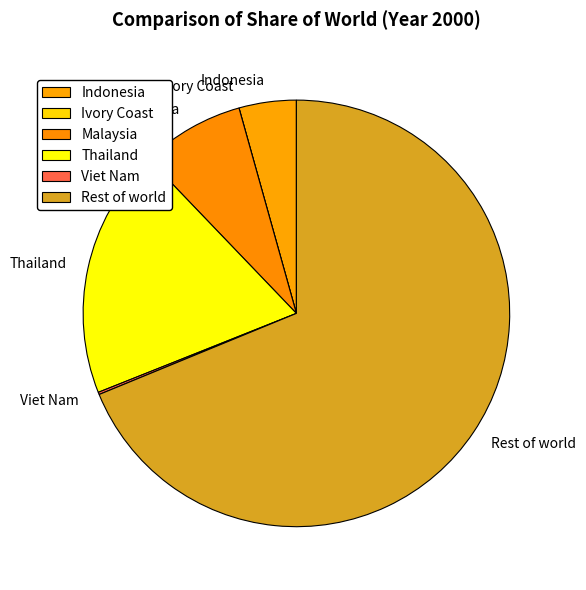

Which category has the biggest portion of the pie?

Rest of world